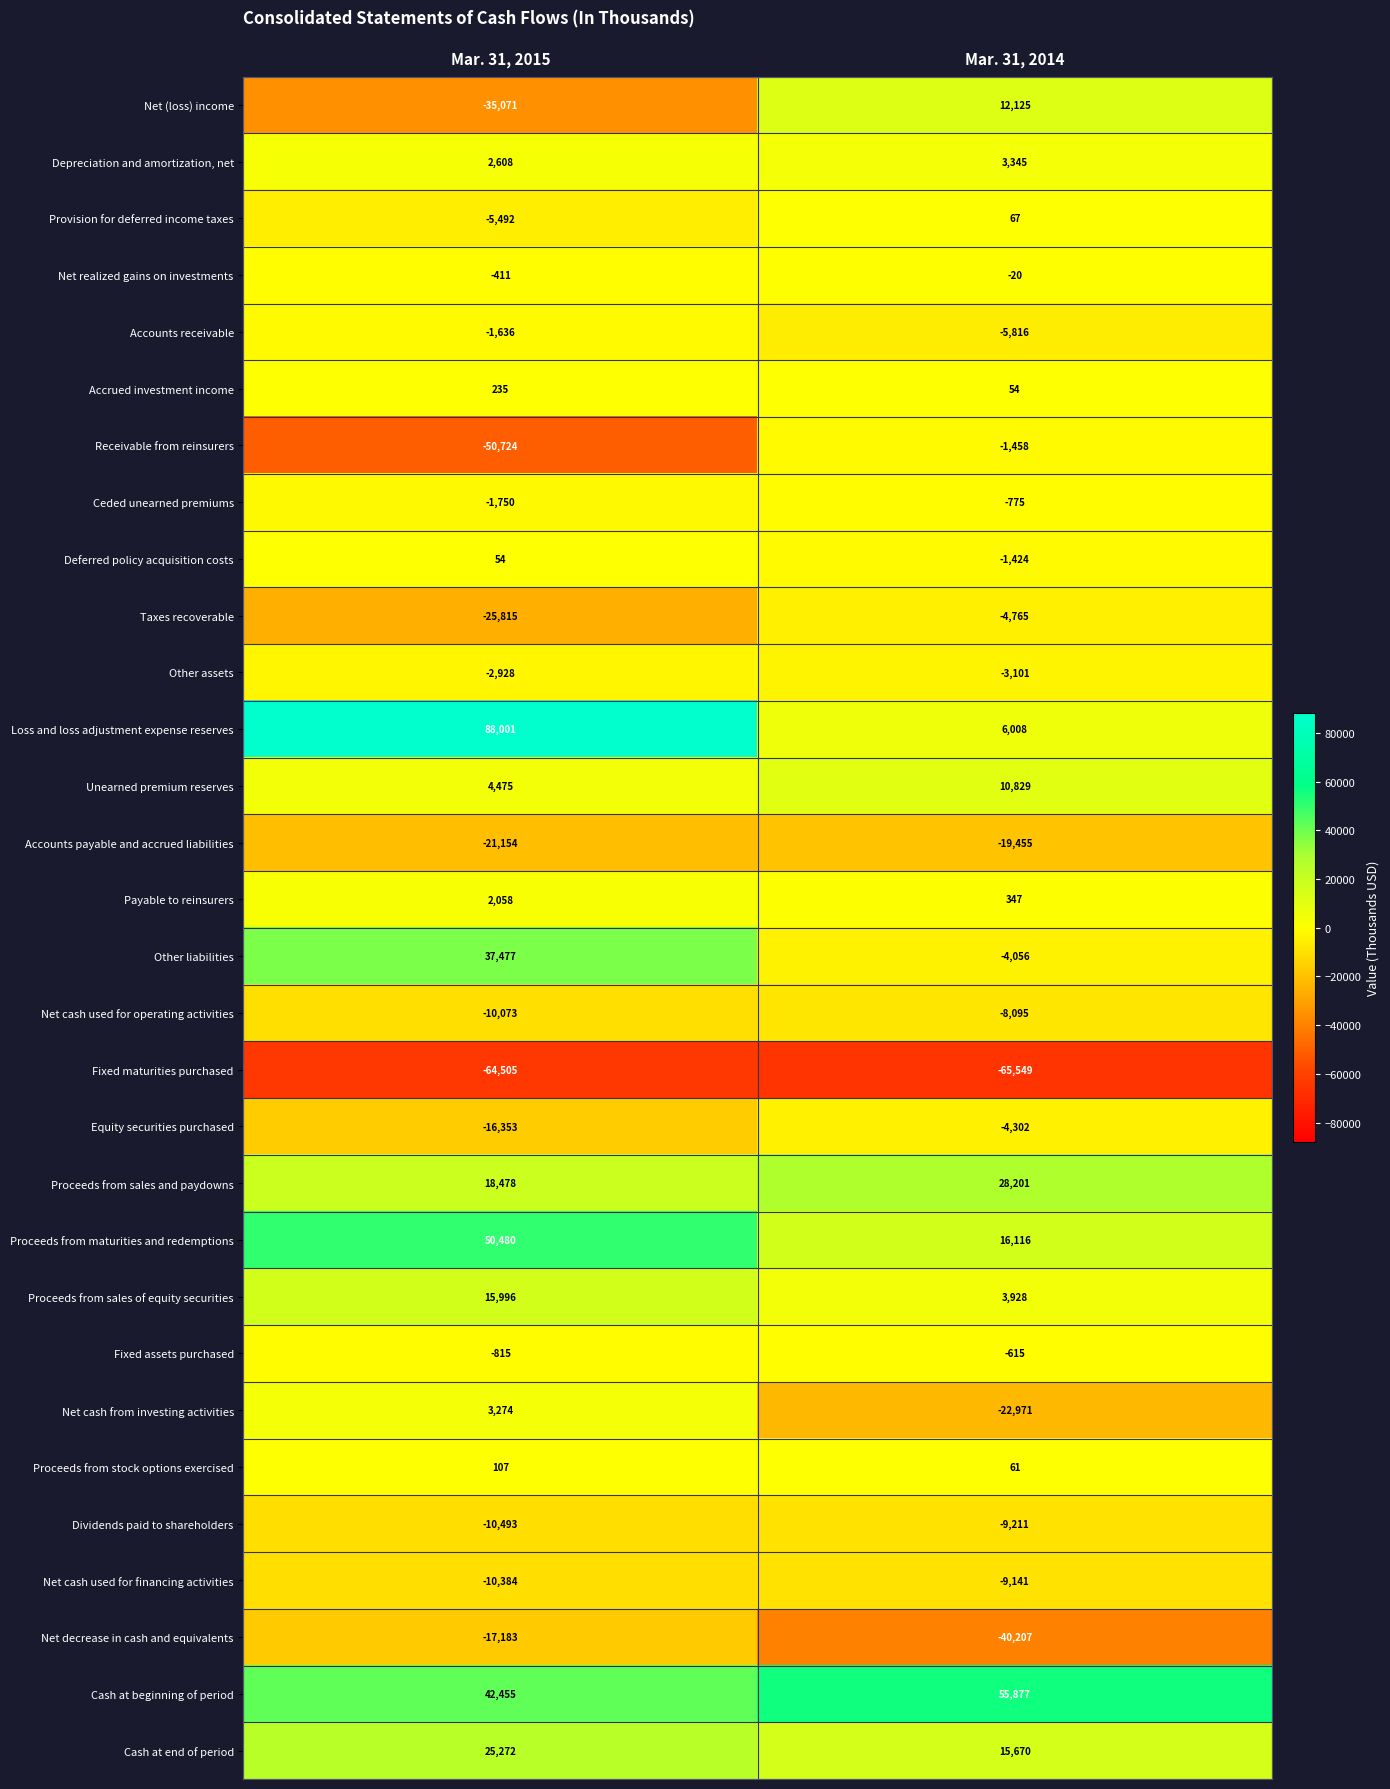

Is the value of Dividends paid to shareholders at Mar. 31, 2015 greater than the value of Net cash from investing activities at Mar. 31, 2015?

No